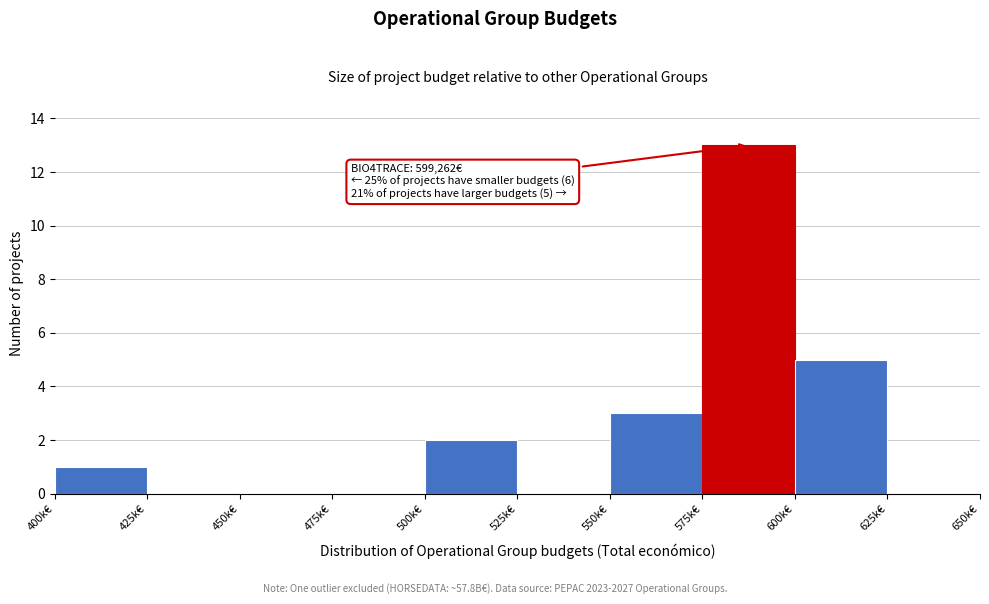

Reading right to left, what are all the values shown in this chart?

625k€=0	600k€=5	575k€=13	550k€=3	525k€=0	500k€=2	475k€=0	450k€=0	425k€=0	400k€=1